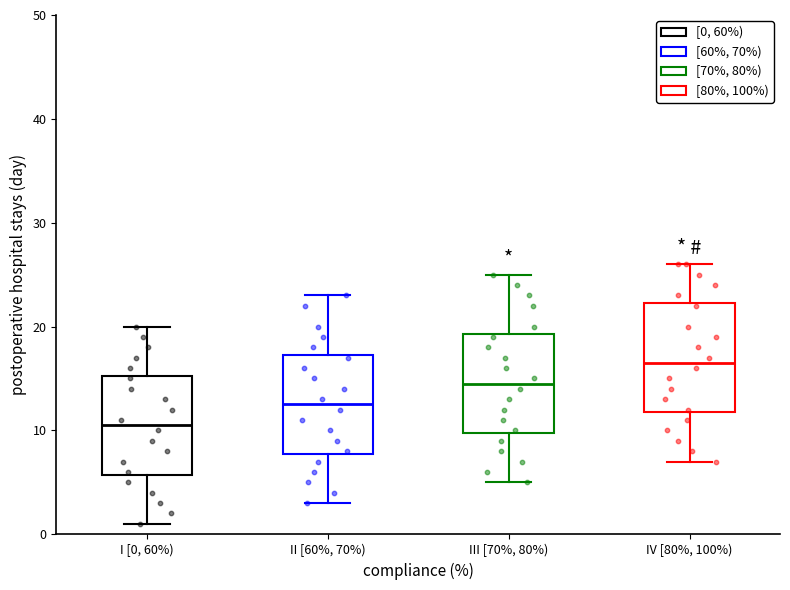

Which box is the tallest, from its lower edge to its upper edge?

IV [80%, 100%)